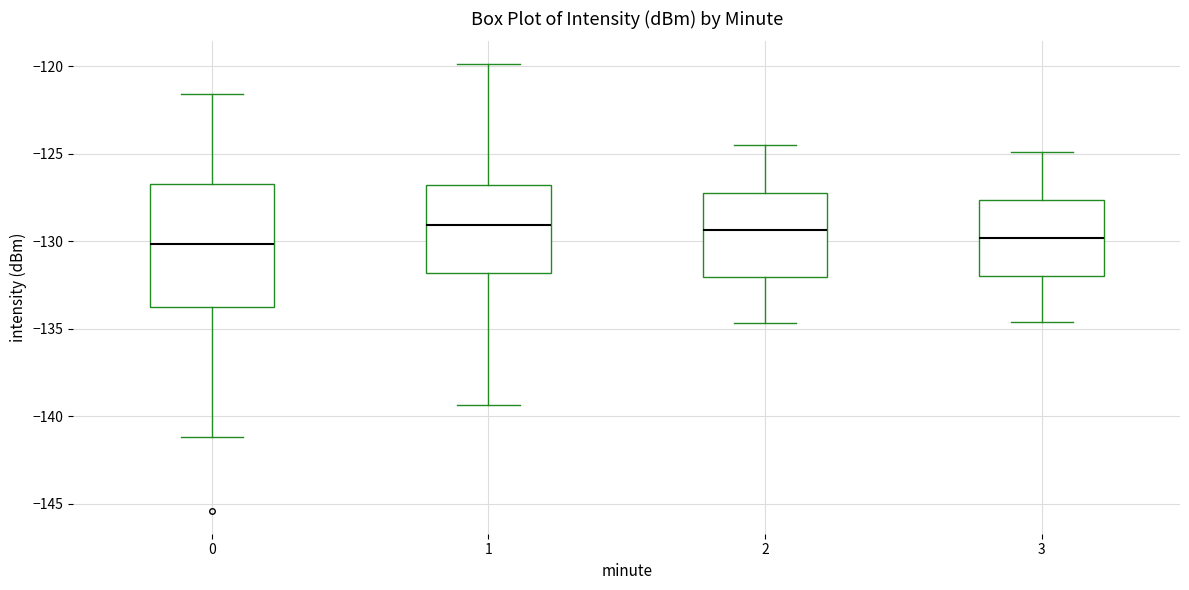

Reading left to right, read every box against the y-axis: the position of its median line, the range the box covers, and the ends of its whiskers. The values are not printed on the chart, so give them approximately, as read against the axis.

0: median -130.0, box -133.5 to -126.5, whiskers -141.0 to -121.5
1: median -129.0, box -132.0 to -127.0, whiskers -139.5 to -120.0
2: median -129.5, box -132.0 to -127.0, whiskers -134.5 to -124.5
3: median -130.0, box -132.0 to -127.5, whiskers -134.5 to -125.0